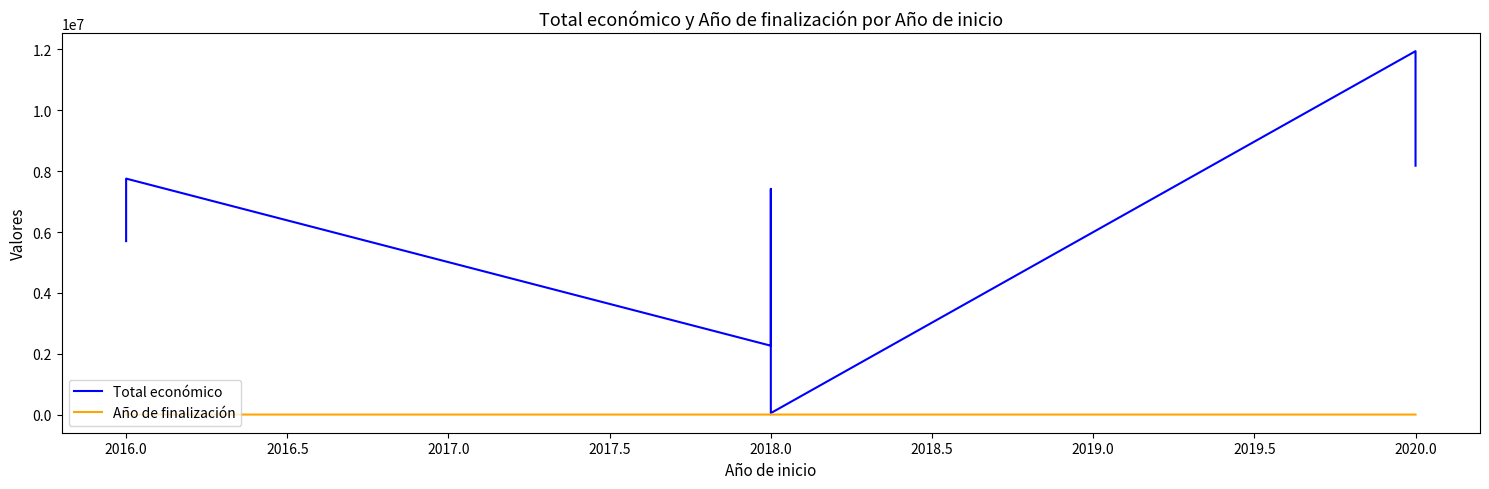

What is the greatest value displayed?

11942623